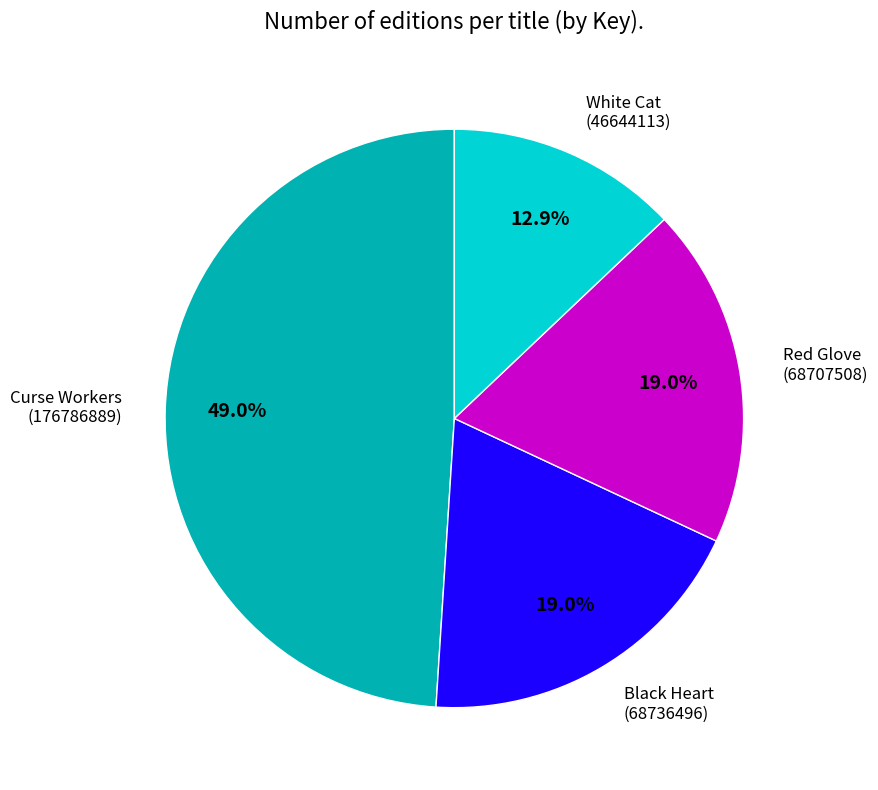

Which slice is the largest?

Curse Workers